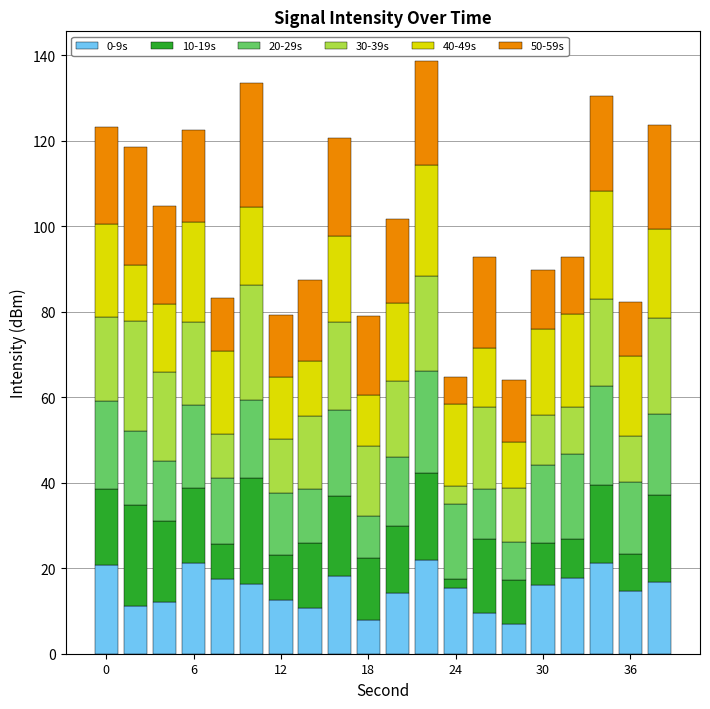

What is the minimum value for 0-9s?

6.9